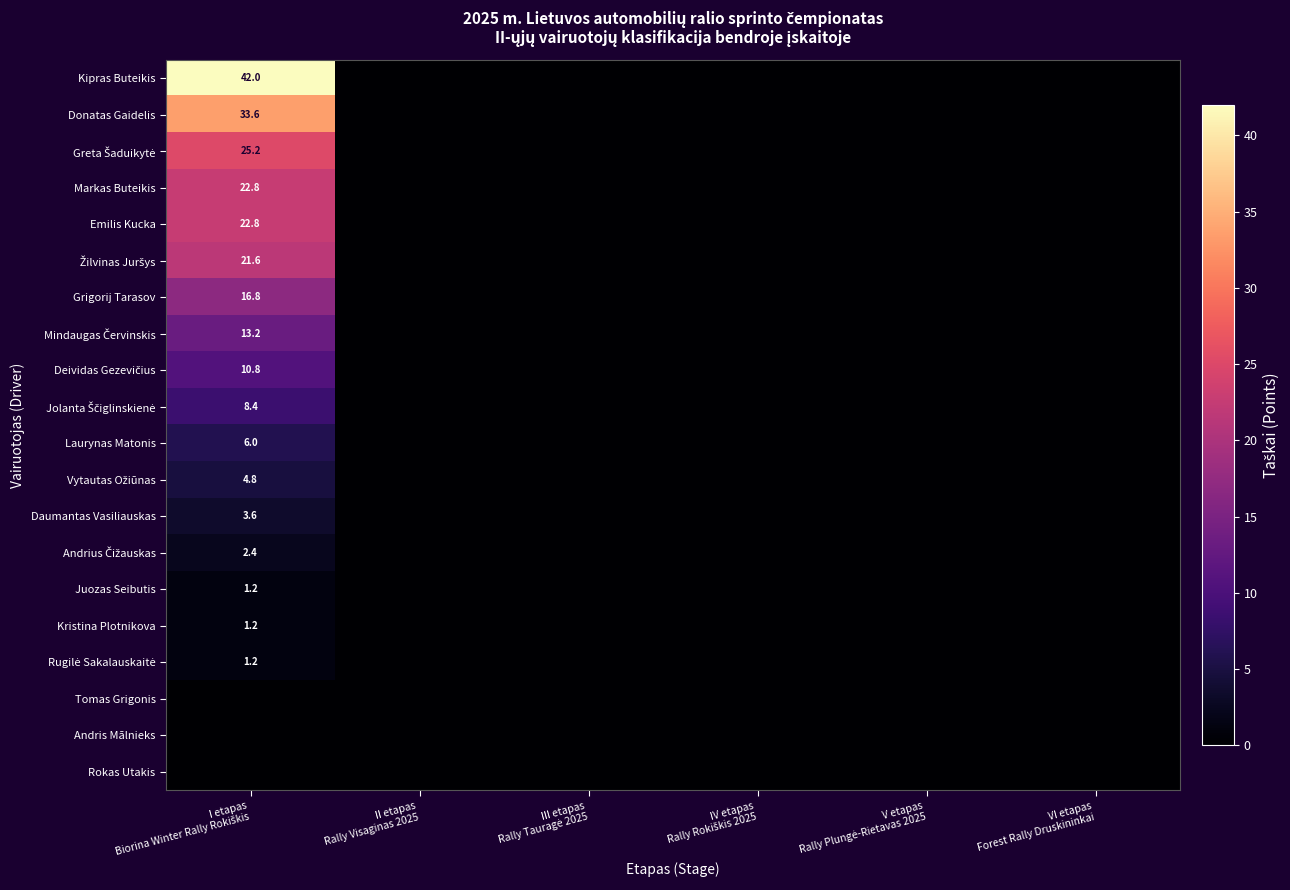

At how many categories does at least one series exceed 24?

1